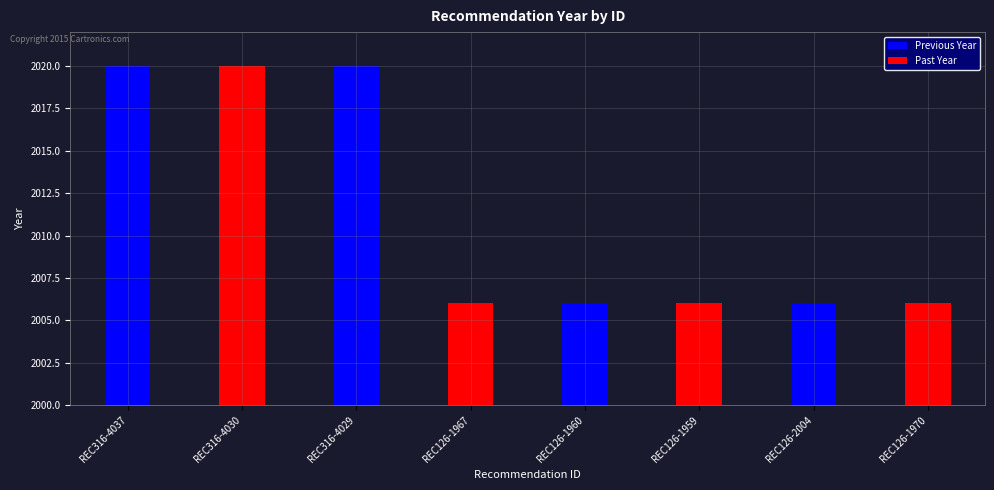

What value does the data have at REC126-1970, to the nearest 10?

2010